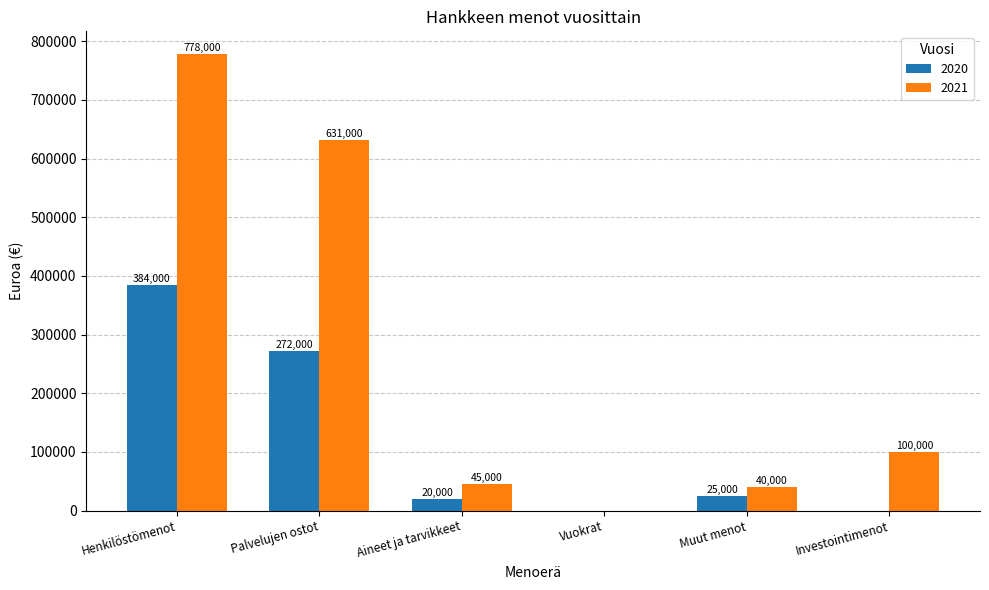

The value of 2021 at Aineet ja tarvikkeet is 80752. True or false?

False